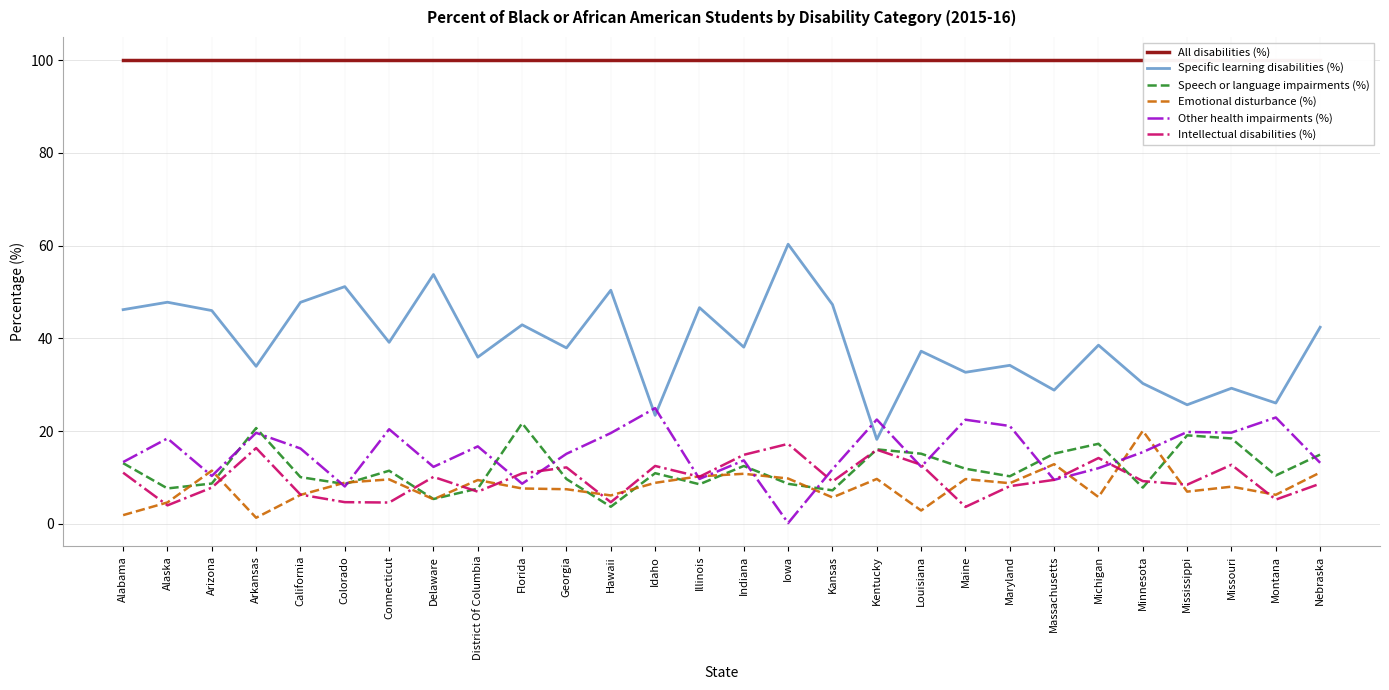

Reading left to right, what are all the values shown in this chart?

All disabilities (%): 100.0	100.0	100.0	100.0	100.0	100.0	100.0	100.0	100.0	100.0	100.0	100.0	100.0	100.0	100.0	100.0	100.0	100.0	100.0	100.0	100.0	100.0	100.0	100.0	100.0	100.0	100.0	100.0
Specific learning disabilities (%): 46.2	47.8	46.0	34.0	47.8	51.1	39.1	53.8	35.9	42.9	37.9	50.4	23.4	46.6	38.1	60.3	47.3	18.2	37.2	32.7	34.2	28.8	38.5	30.3	25.7	29.2	26.0	42.4
Speech or language impairments (%): 13.1	7.6	8.7	20.6	10.1	8.6	11.4	5.3	7.6	21.7	9.7	3.7	10.9	8.5	12.5	8.6	7.2	16.1	15.1	11.9	10.2	15.1	17.2	7.8	19.1	18.4	10.4	14.9
Emotional disturbance (%): 1.9	4.6	11.5	1.3	6.2	8.9	9.6	5.3	9.4	7.6	7.5	6.1	8.8	10.2	10.8	9.8	5.7	9.7	2.9	9.6	8.8	12.8	5.8	20.0	6.9	8.0	6.2	11.1
Other health impairments (%): 13.3	18.4	10.3	19.6	16.2	8.0	20.4	12.3	16.7	8.6	15.1	19.6	24.9	9.7	13.7	0.1	11.8	22.5	12.3	22.4	21.1	9.5	12.0	15.4	19.8	19.7	22.9	13.2
Intellectual disabilities (%): 11.0	4.0	7.8	16.3	6.3	4.7	4.6	10.1	6.9	10.9	12.2	4.7	12.5	10.1	14.9	17.2	9.1	16.0	12.7	3.6	8.1	9.5	14.2	9.2	8.4	12.7	5.2	8.7